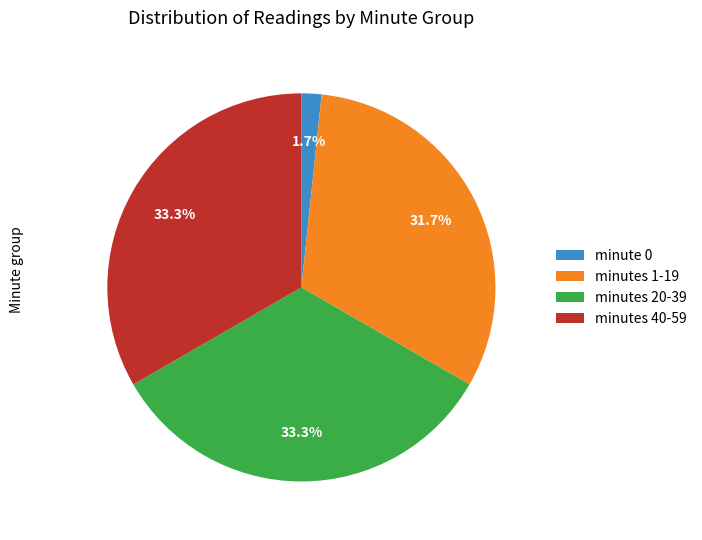

Which slice is the smallest?

minute 0